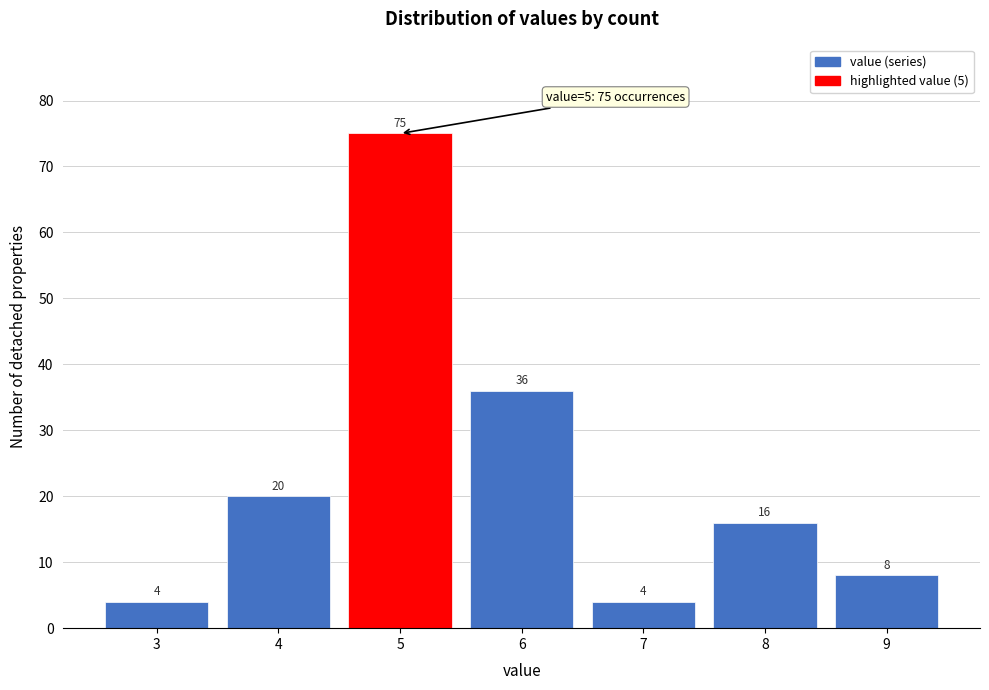

Reading left to right, extract all data points from this chart.

3=4	4=20	5=75	6=36	7=4	8=16	9=8